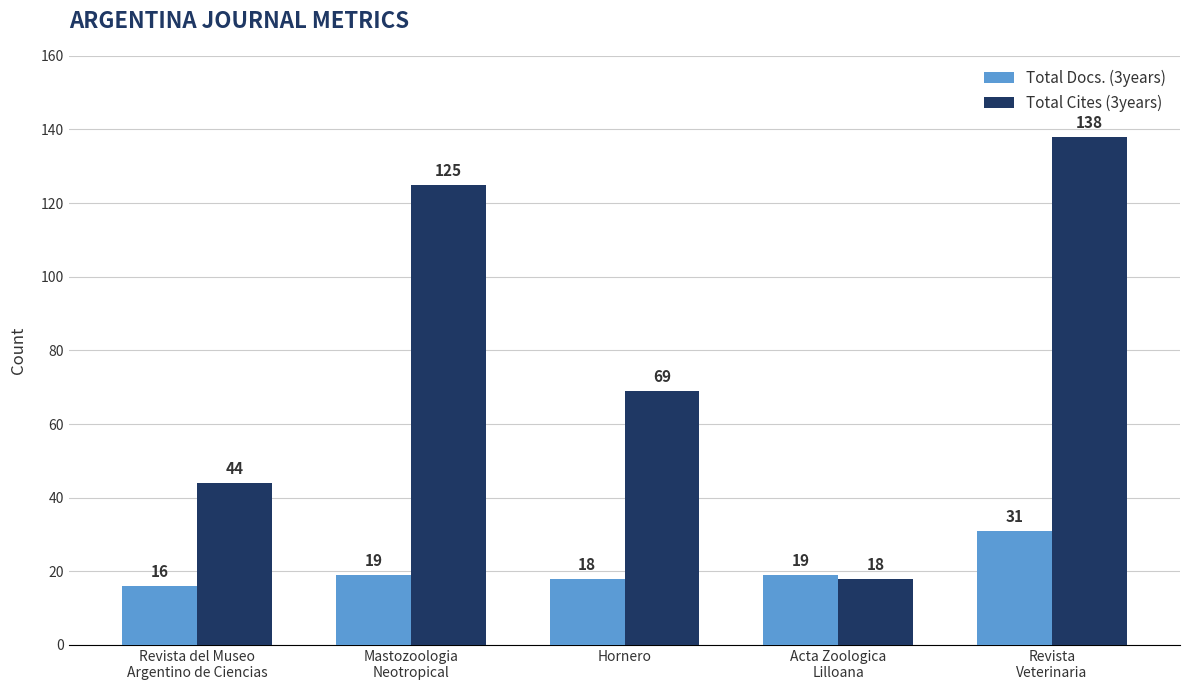

What position from the left is Hornero?

3